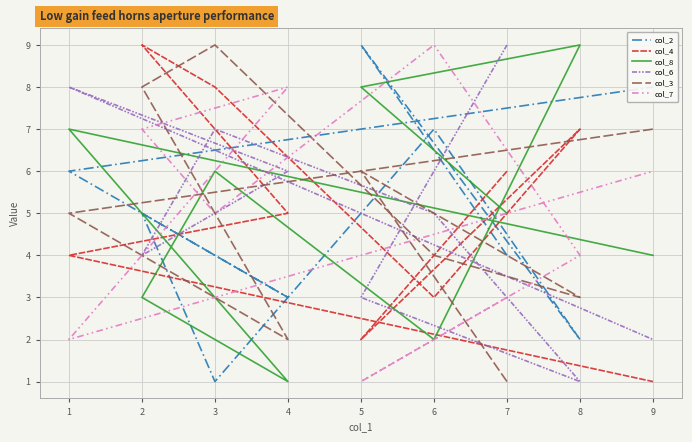

Where is the first local minimum for col_4?

5